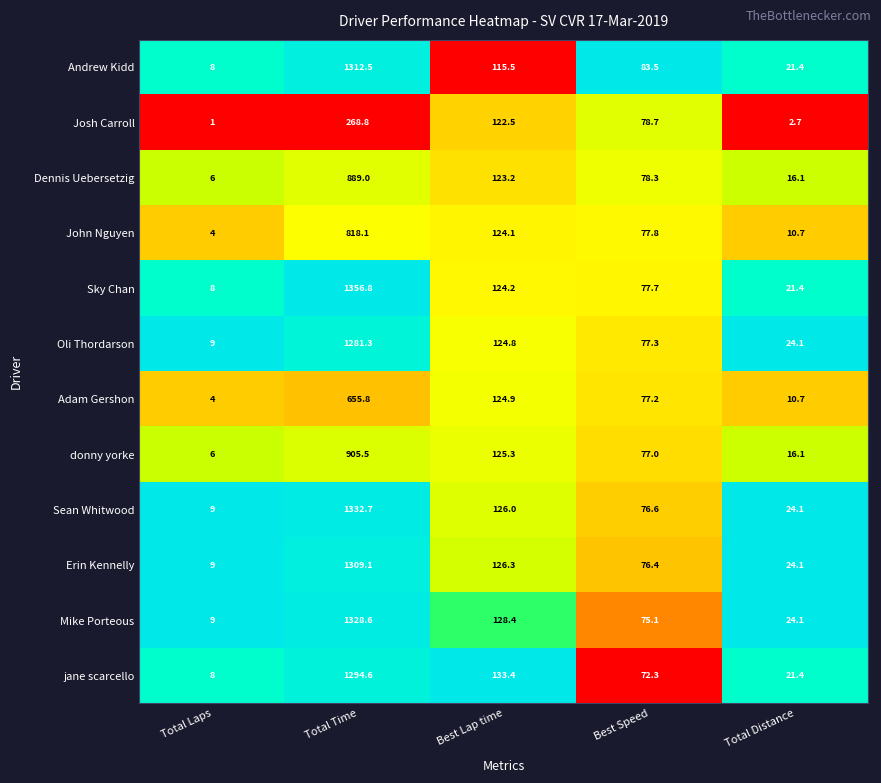

Is it true that Erin Kennelly equals 2092.7 at Total Time?

False